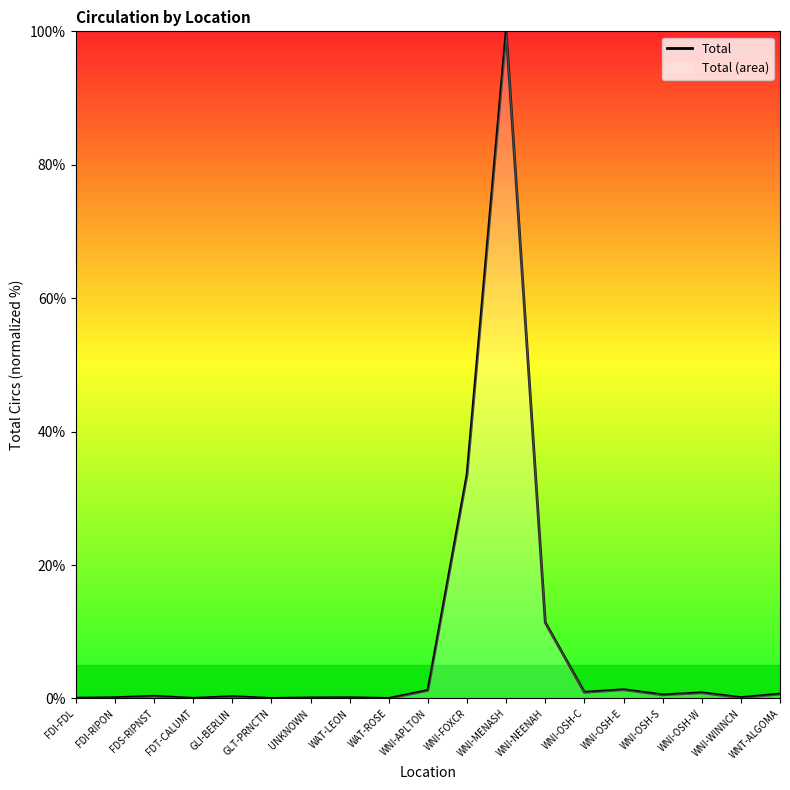

How many interior local valleys (lower than both neighbors) does the data have?

6